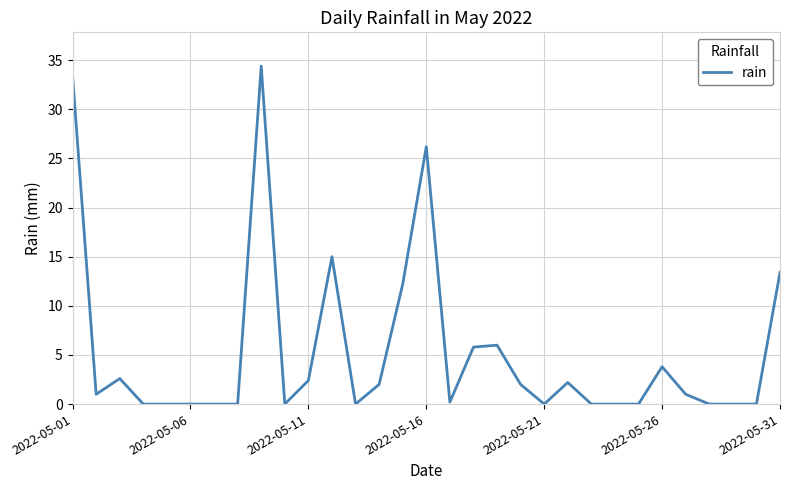

What is the difference between the maximum and minimum values?

34.4